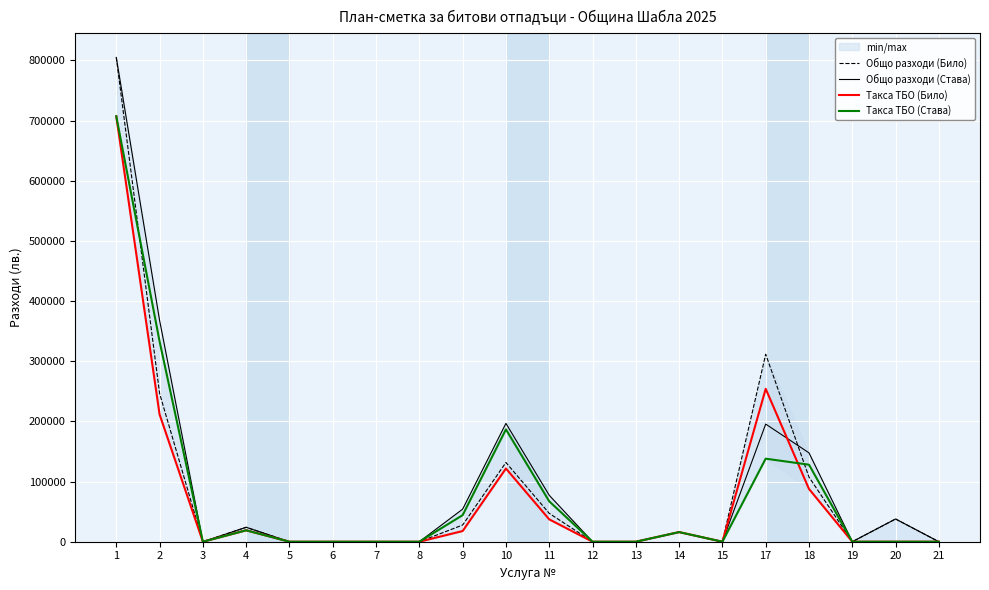

What is the maximum value shown in the chart?

804975